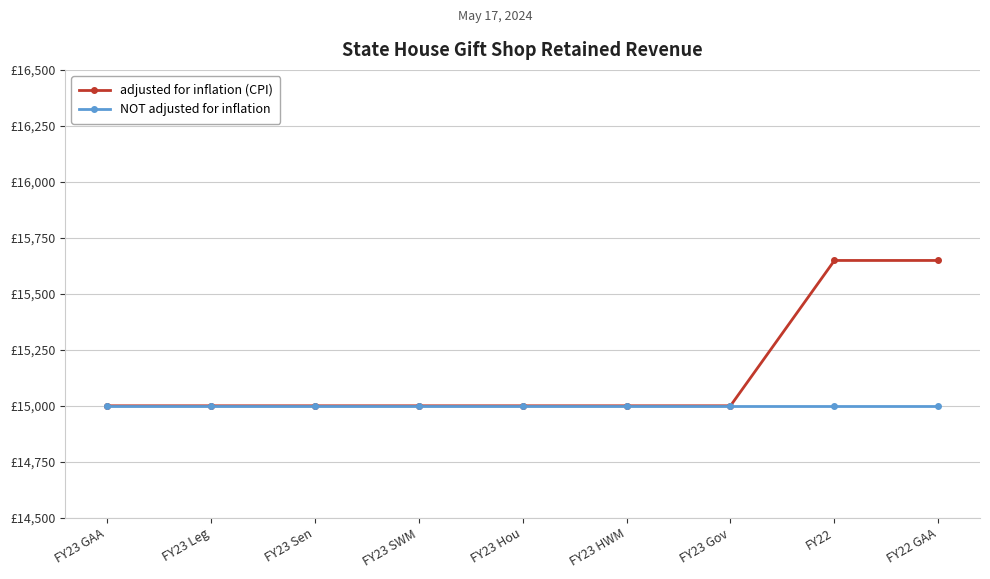

What are all the series names shown in the legend?

adjusted for inflation (CPI), NOT adjusted for inflation